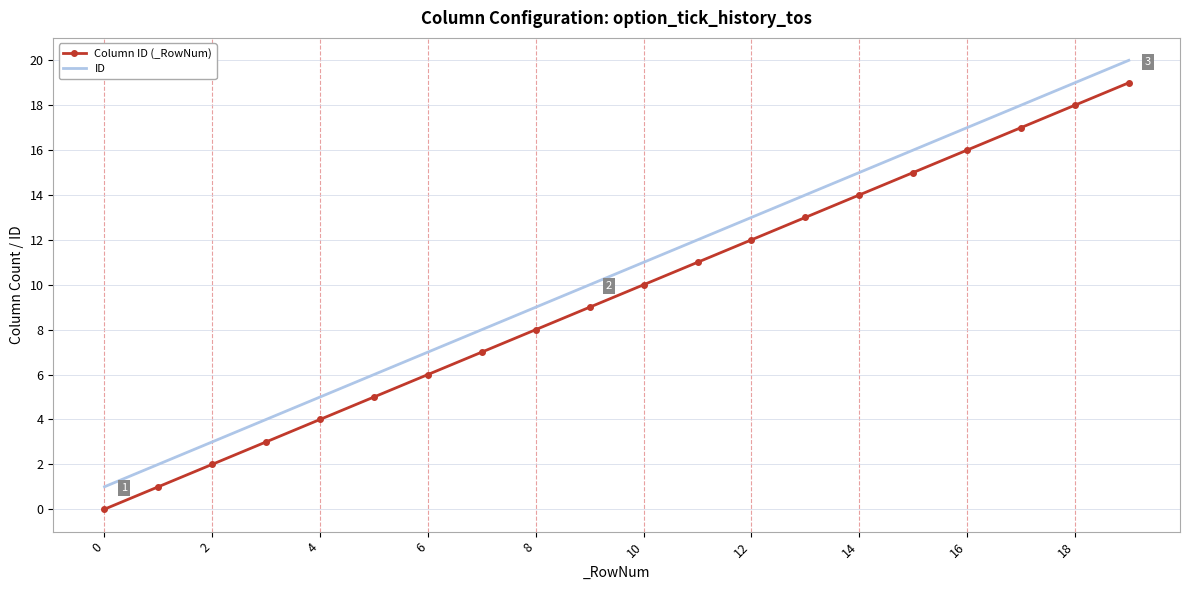

What is the sum of all ID values?

210